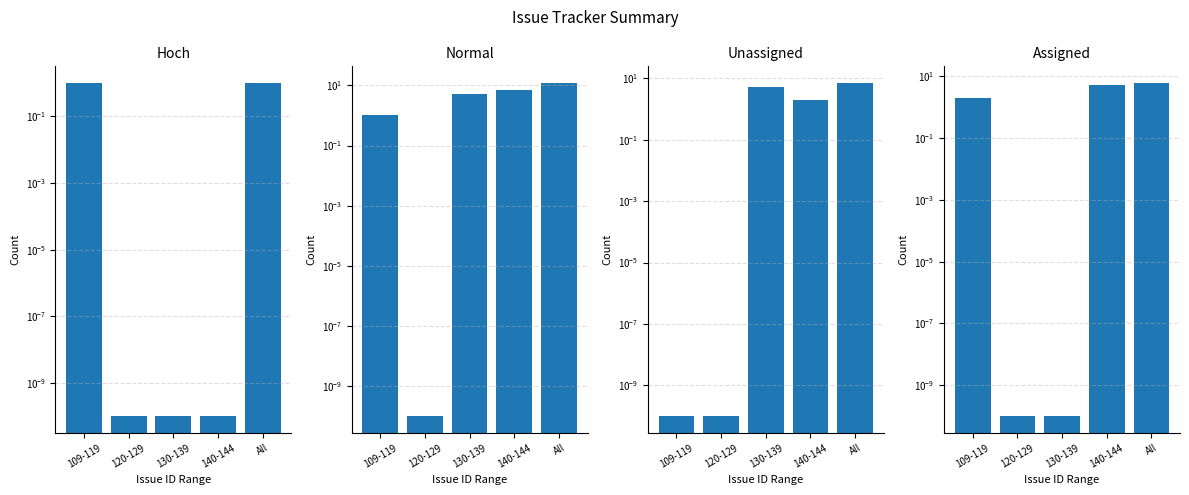

What is the average value of the Hoch series?

0.4